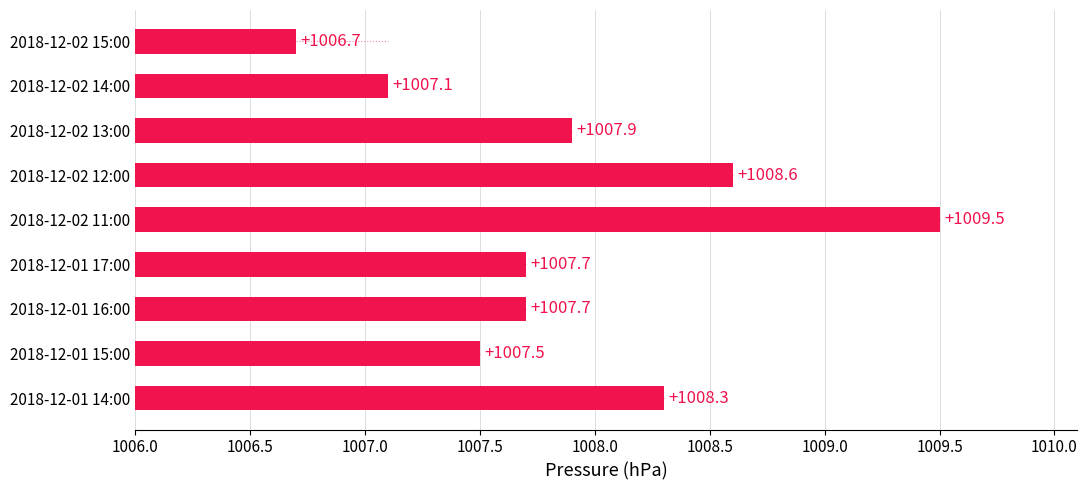

What is the difference between the second highest and second lowest values?

1.5